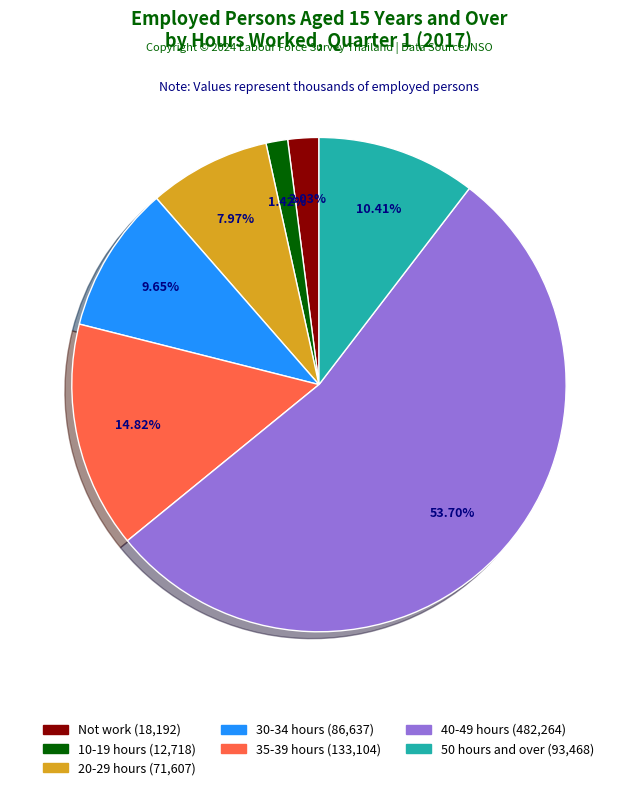

How much of the chart is everything except 35-39 hours?

85.2%